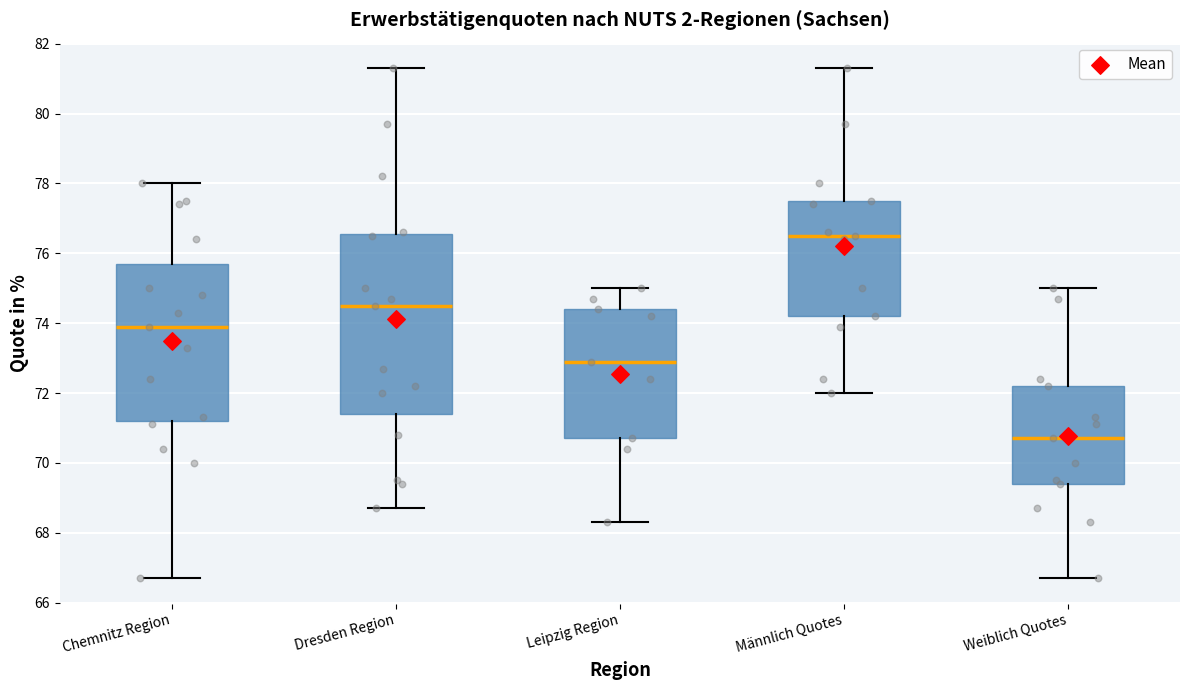

Reading left to right, read every box against the y-axis: the position of its median line, the range the box covers, and the ends of its whiskers. The values are not printed on the chart, so give them approximately, as read against the axis.

Chemnitz Region: median 74.0, box 71.2 to 75.8, whiskers 66.8 to 78.0
Dresden Region: median 74.6, box 71.4 to 76.6, whiskers 68.8 to 81.4
Leipzig Region: median 73.0, box 70.8 to 74.4, whiskers 68.4 to 75.0
Männlich Quotes: median 76.6, box 74.2 to 77.6, whiskers 72.0 to 81.4
Weiblich Quotes: median 70.8, box 69.4 to 72.2, whiskers 66.8 to 75.0